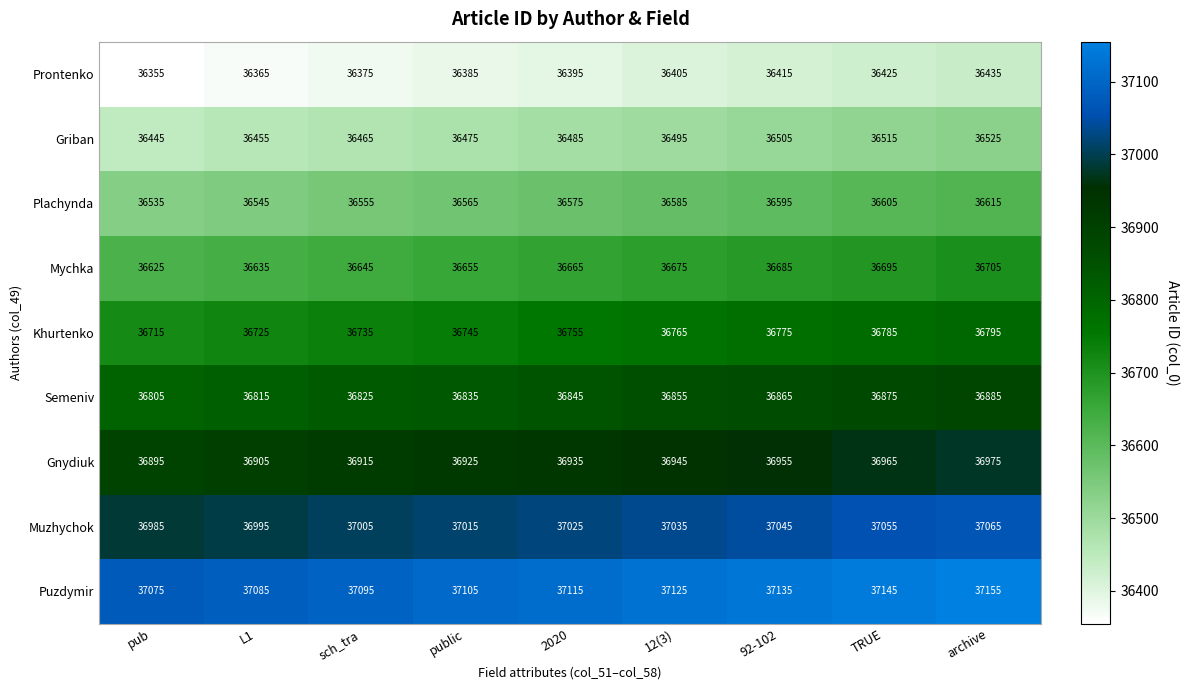

How many data points in Puzdymir are less than 37115?

4